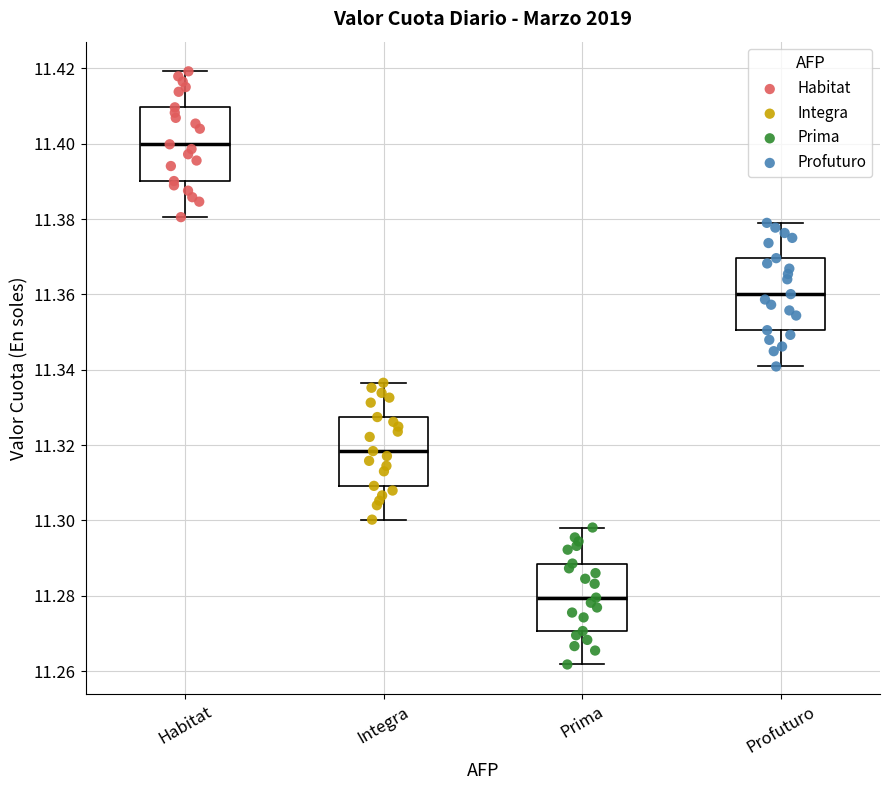

Reading left to right, read every box against the y-axis: the position of its median line, the range the box covers, and the ends of its whiskers. The values are not printed on the chart, so give them approximately, as read against the axis.

Habitat: median 11.400, box 11.390 to 11.410, whiskers 11.380 to 11.420
Integra: median 11.318, box 11.310 to 11.328, whiskers 11.300 to 11.336
Prima: median 11.280, box 11.270 to 11.288, whiskers 11.262 to 11.298
Profuturo: median 11.360, box 11.350 to 11.370, whiskers 11.340 to 11.378